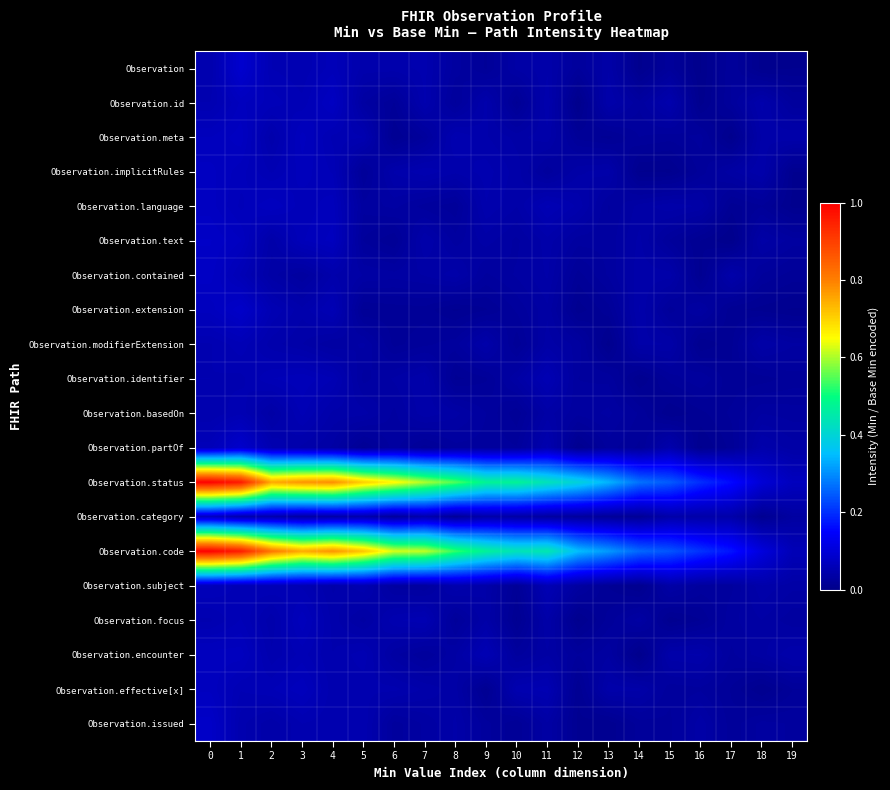

What is the total value across all series at 4?

2.5